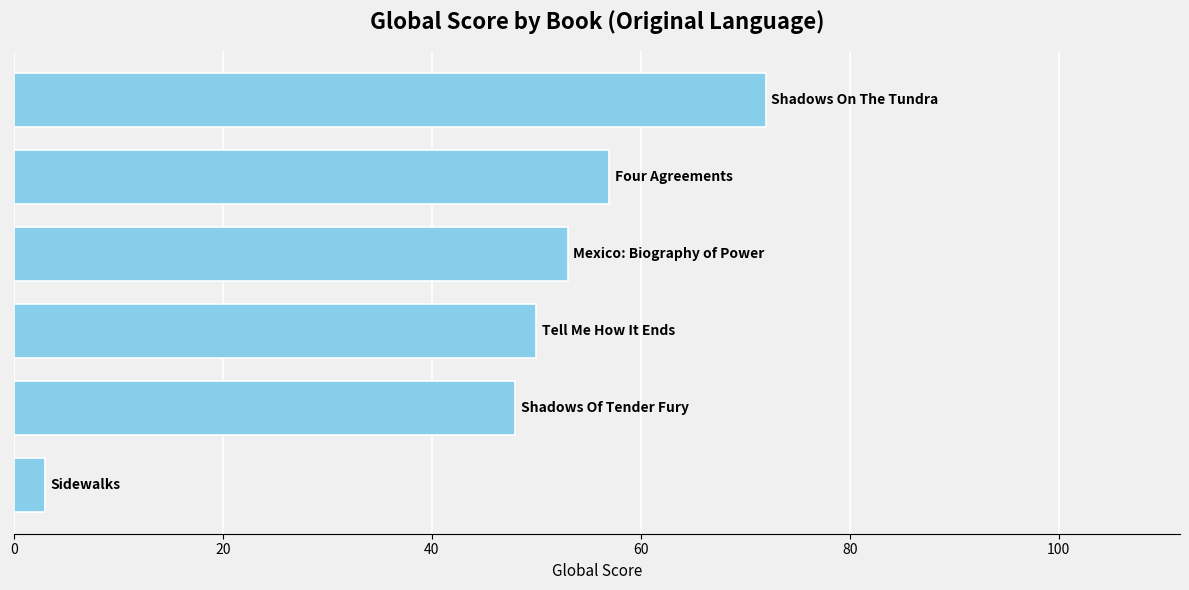

How many distinct data groups are displayed?

1